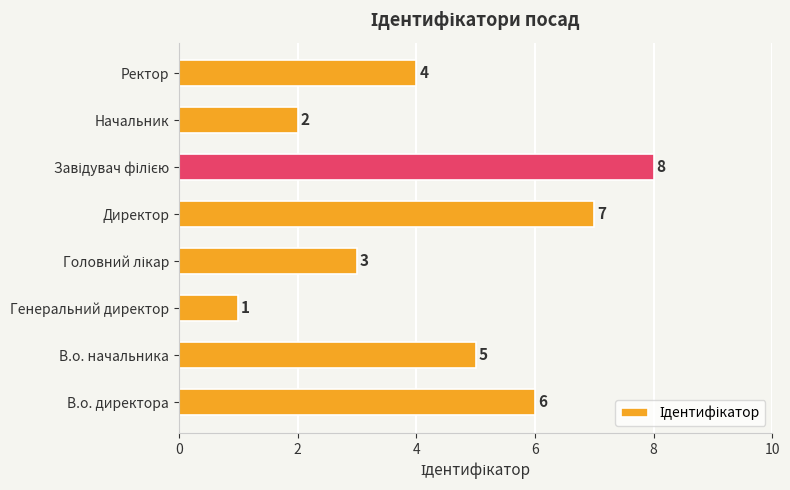

At which category does the chart reach its minimum across all series?

Генеральний директор